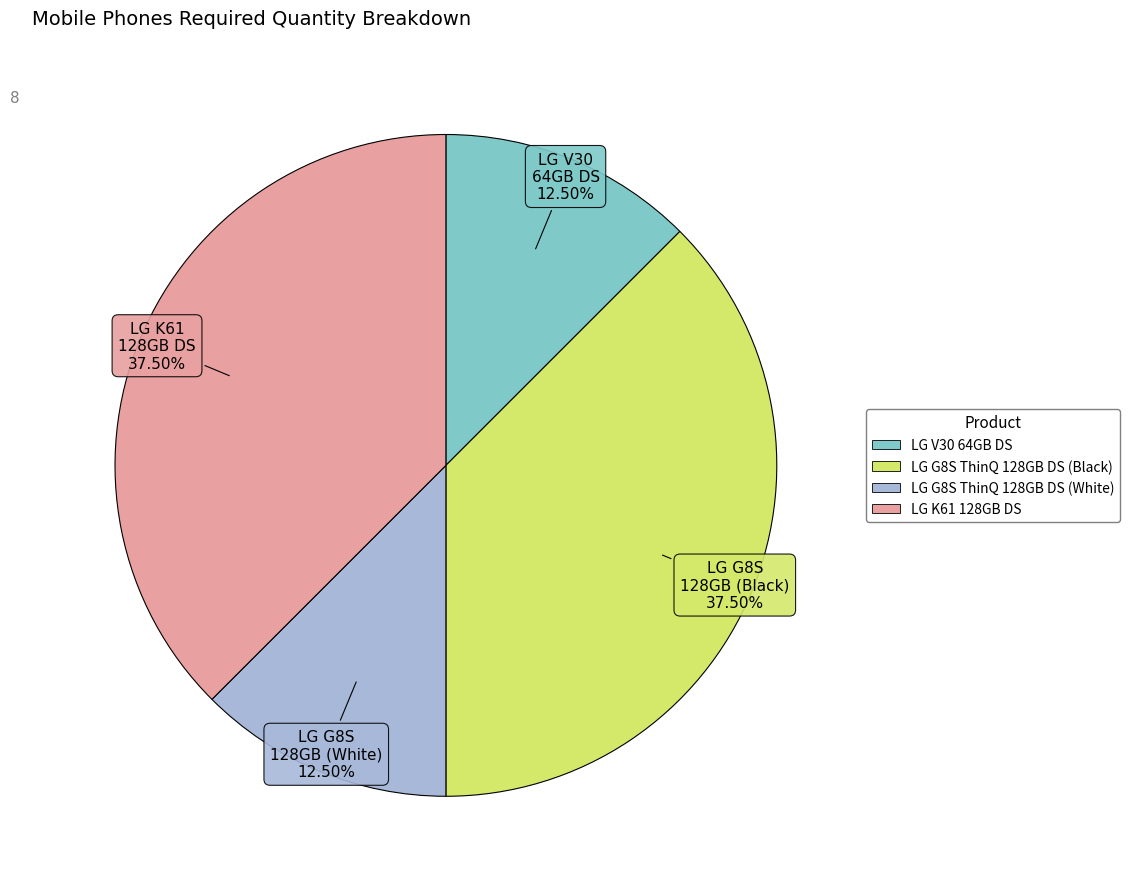

What is the ratio of the value at LG V30 64GB DS to the value at LG G8S ThinQ 128GB DS (White)?

1.0